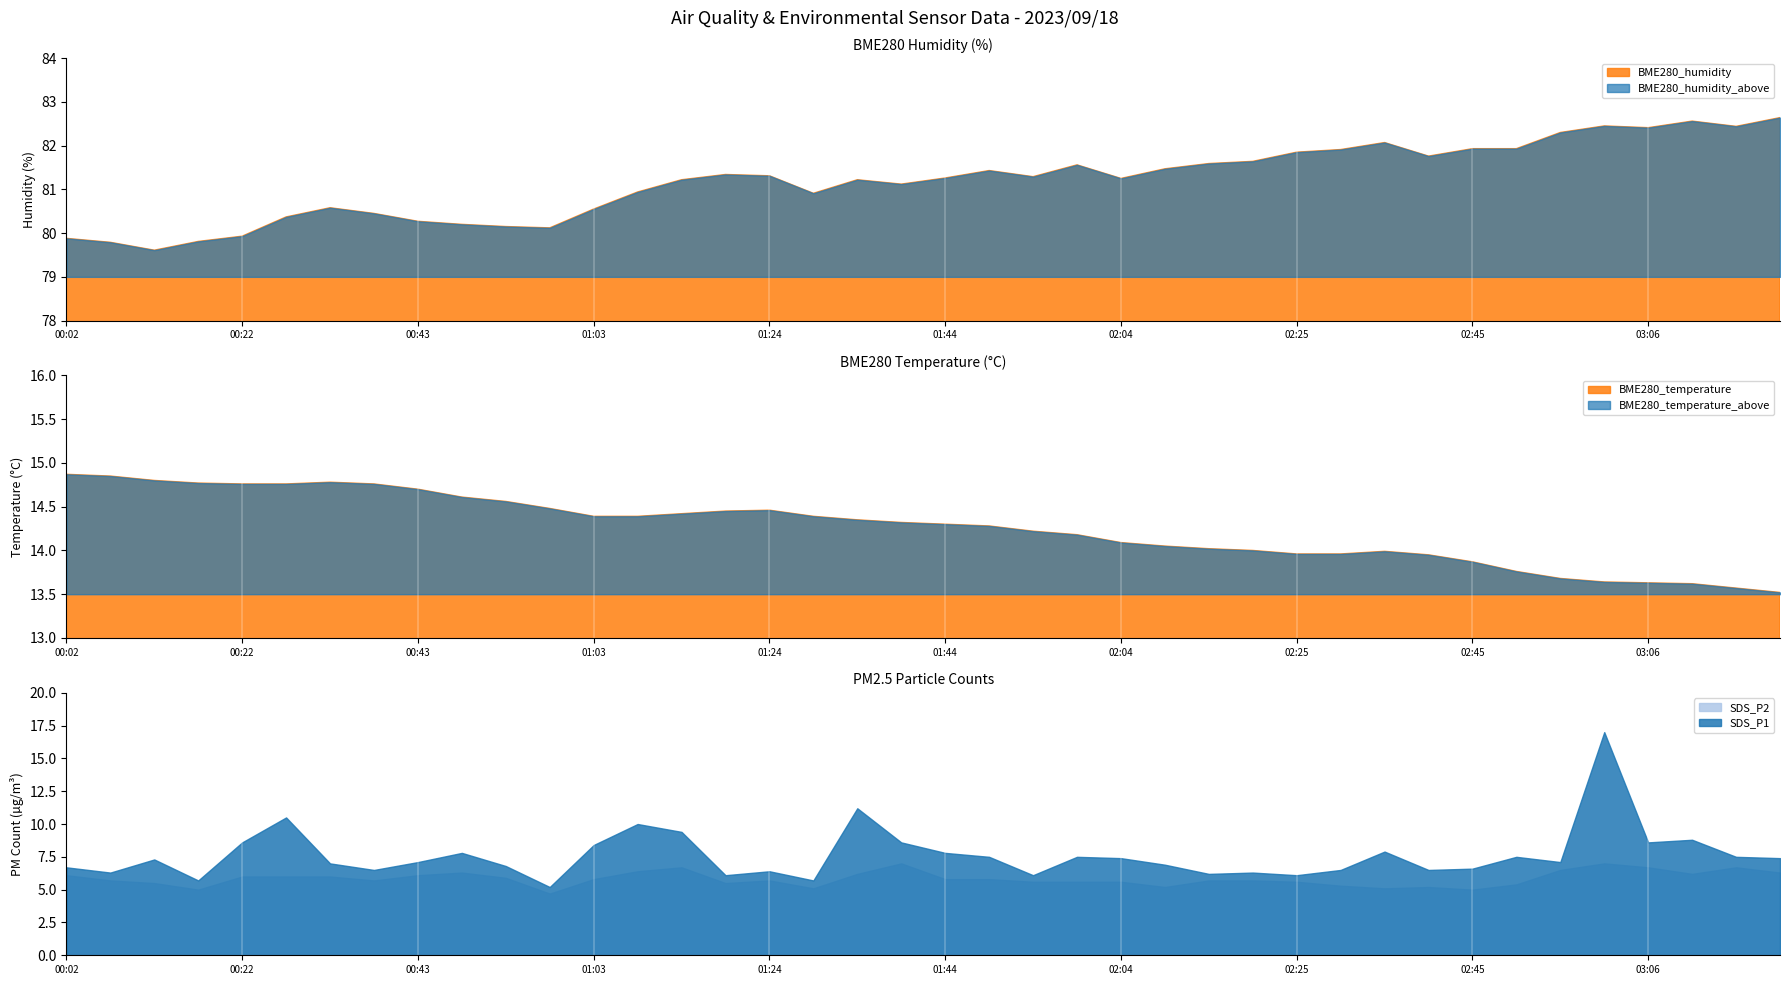

At which label does BME280_humidity reach its peak?

03:21